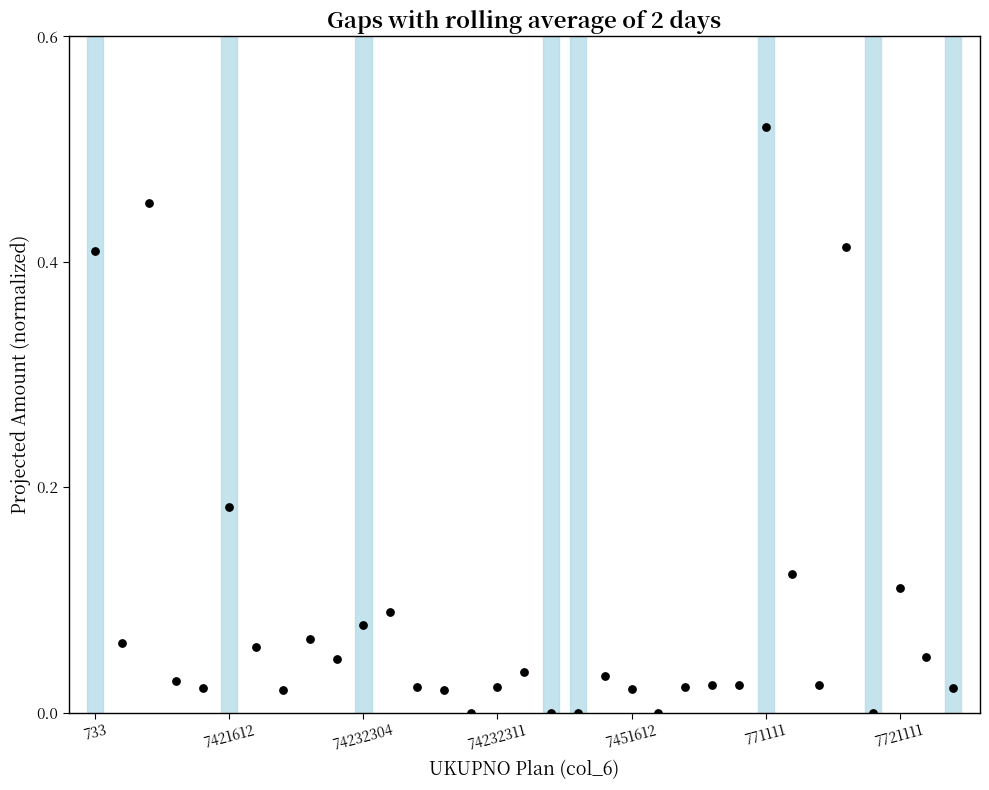

How many data points are displayed?

33